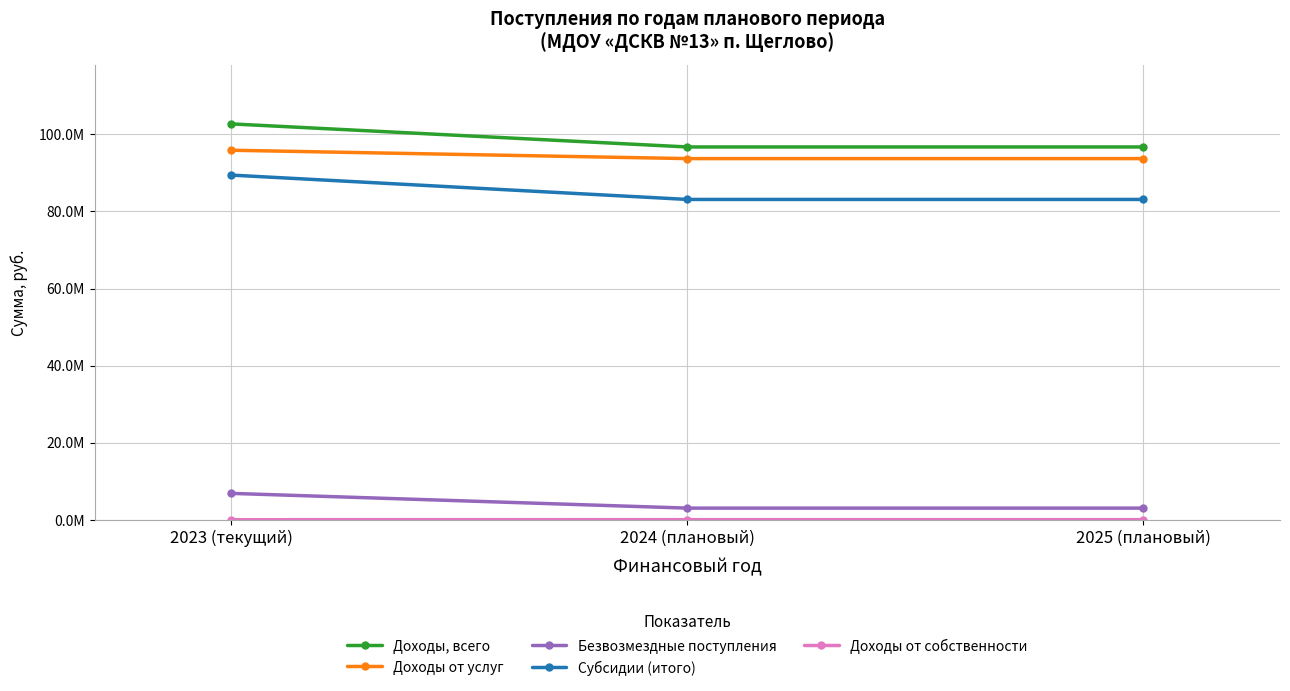

What is the minimum value for Доходы, всего?

96748200.0